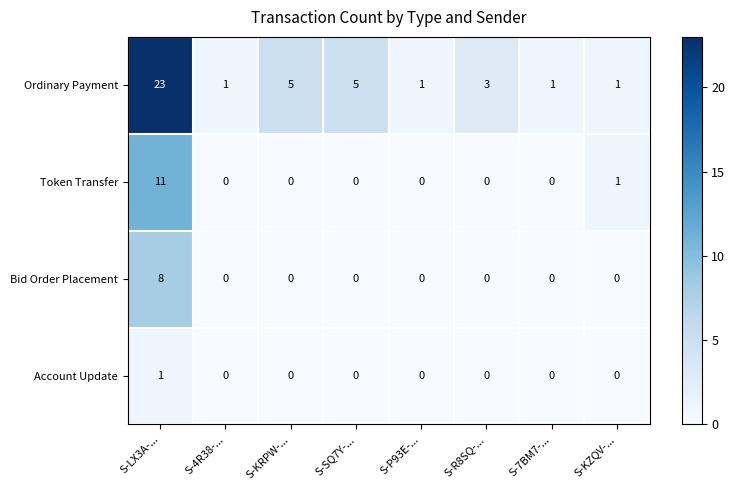

Count the Bid Order Placement values in the range 0 to 1.

7